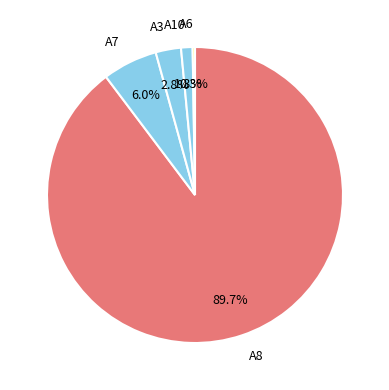

Is there a majority slice in this chart?

Yes